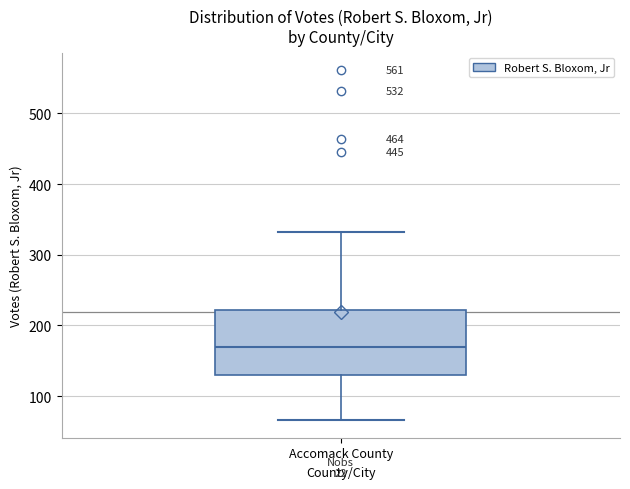

Where does the median line of the box for Accomack County sit on the y-axis? The values are not printed on the chart, so give them approximately, as read against the axis.

170